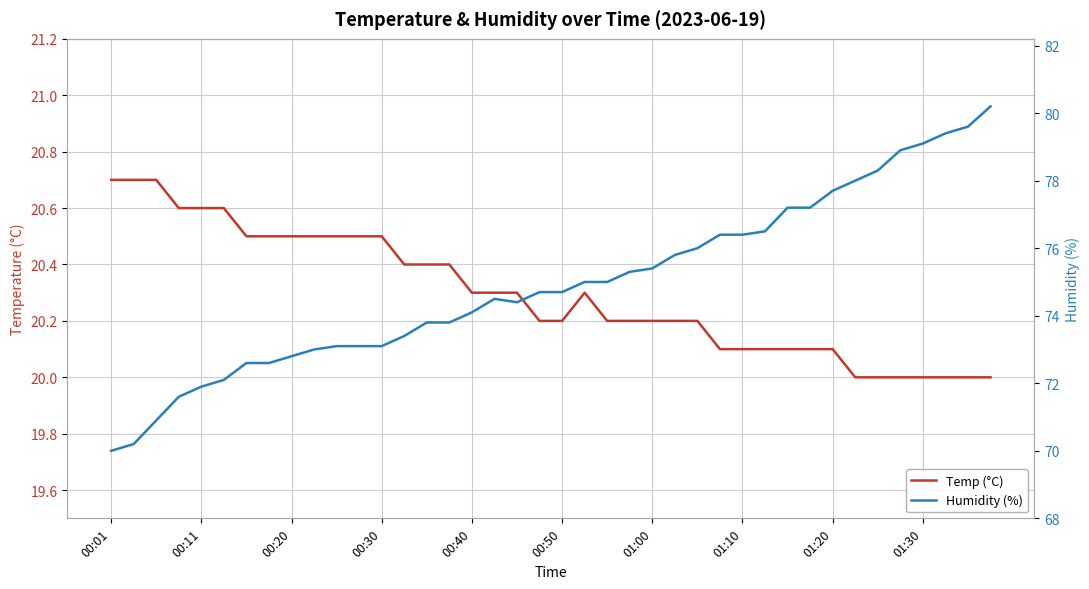

Does the chart have visible grid lines?

Yes